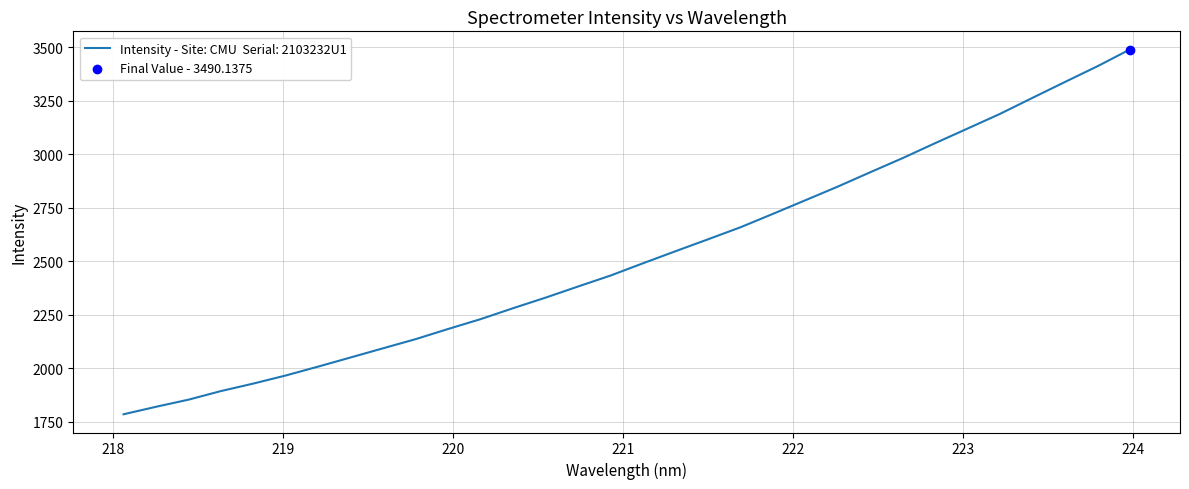

What is the difference between the maximum and minimum values?

1704.2